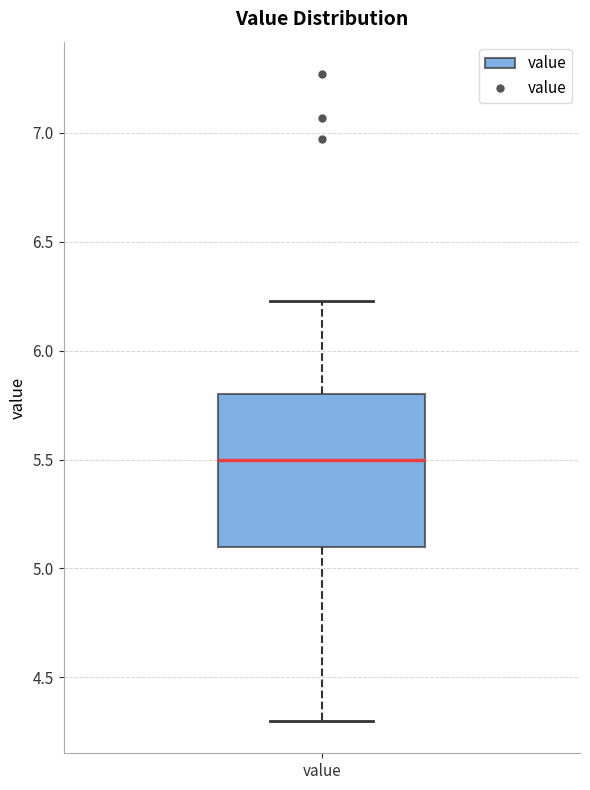

Transcribe this box plot: give where the median line is, the range the box spans, and where the two whiskers end, as read against the y-axis. The values are not printed on the chart, so give them approximately, as read against the axis.

median 5.50, box 5.10 to 5.80, whiskers 4.30 to 6.25